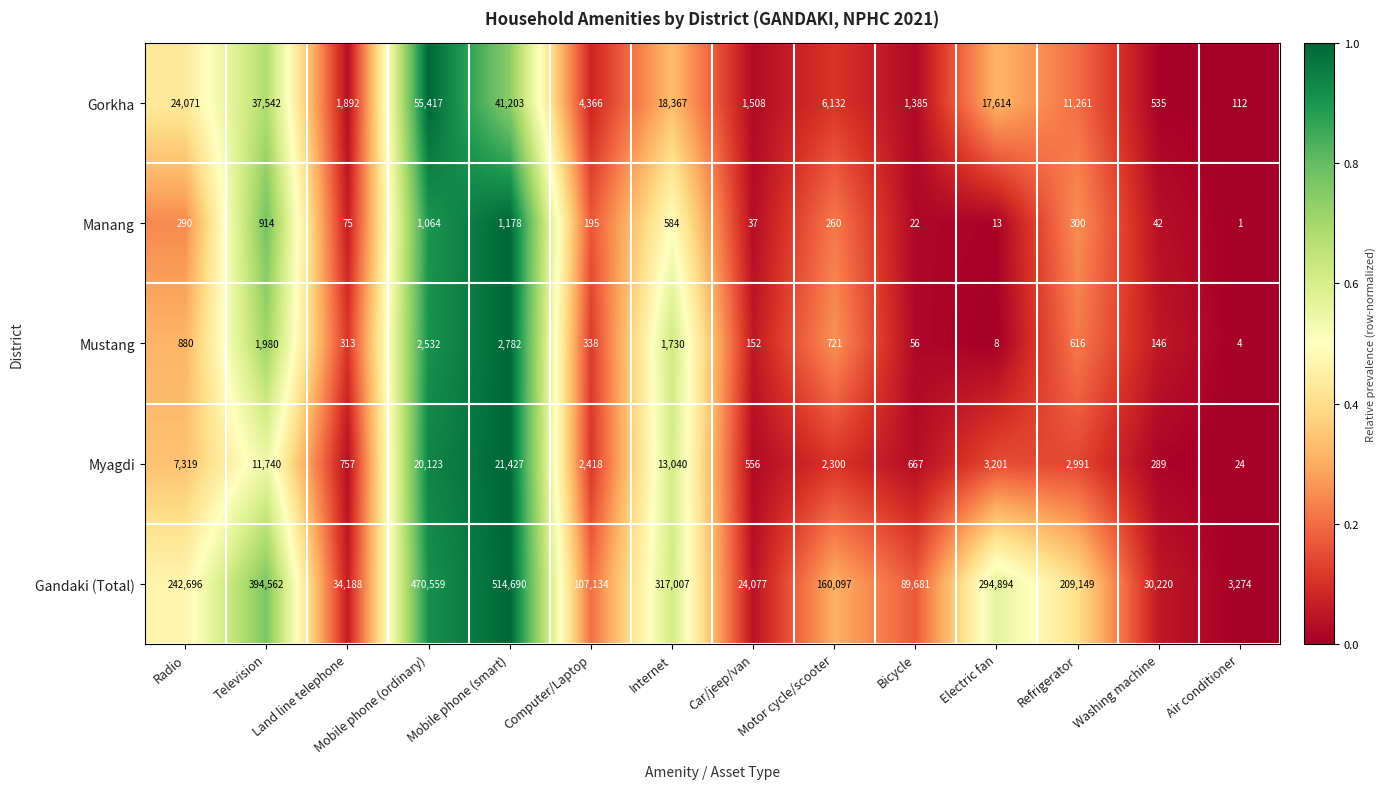

Which series has the widest spread of values?

Gandaki (Total)